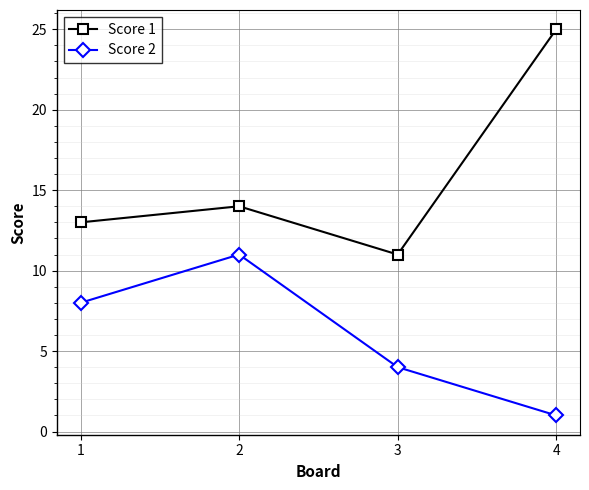

What is the difference between the highest and lowest values at 2?

3